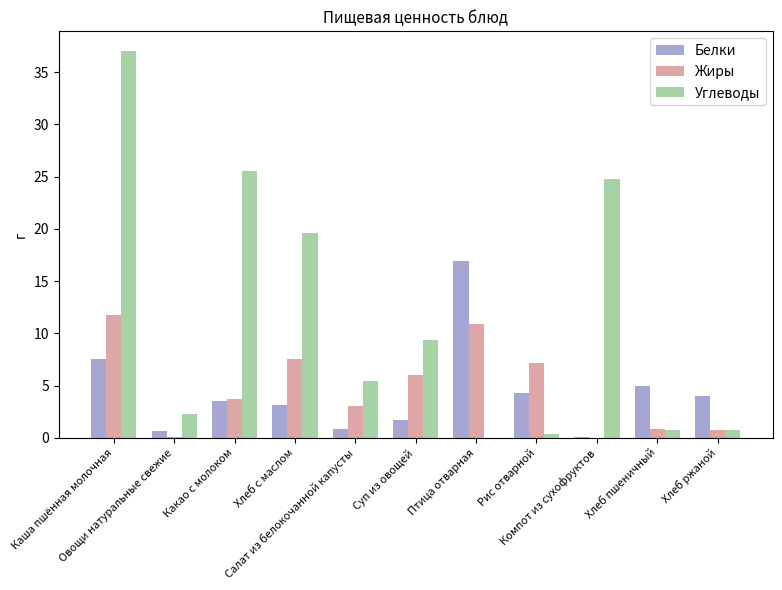

What is the average value of the Белки series?

4.3